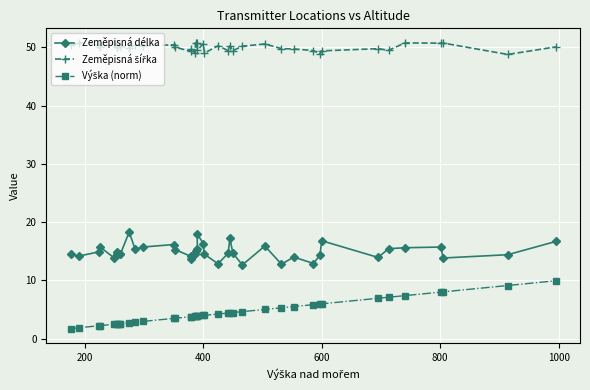

List the series in order of their peak value, lowest first.

Výška (norm), Zeměpisná délka, Zeměpisná šířka